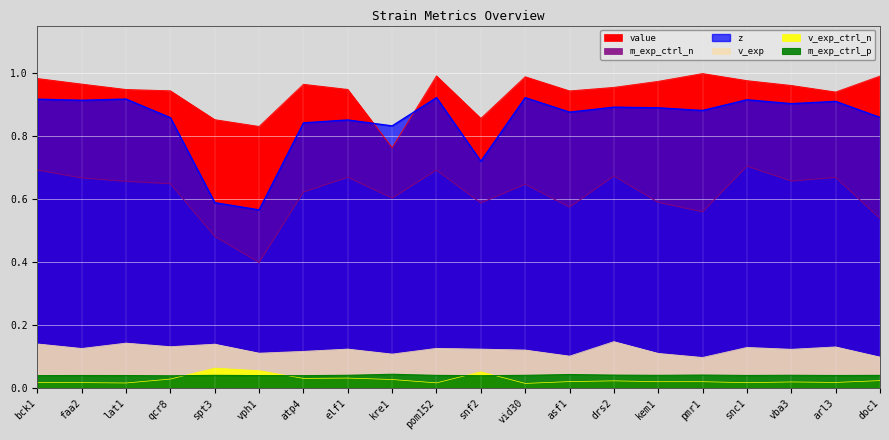

What is the maximum value shown in the chart?

1.0